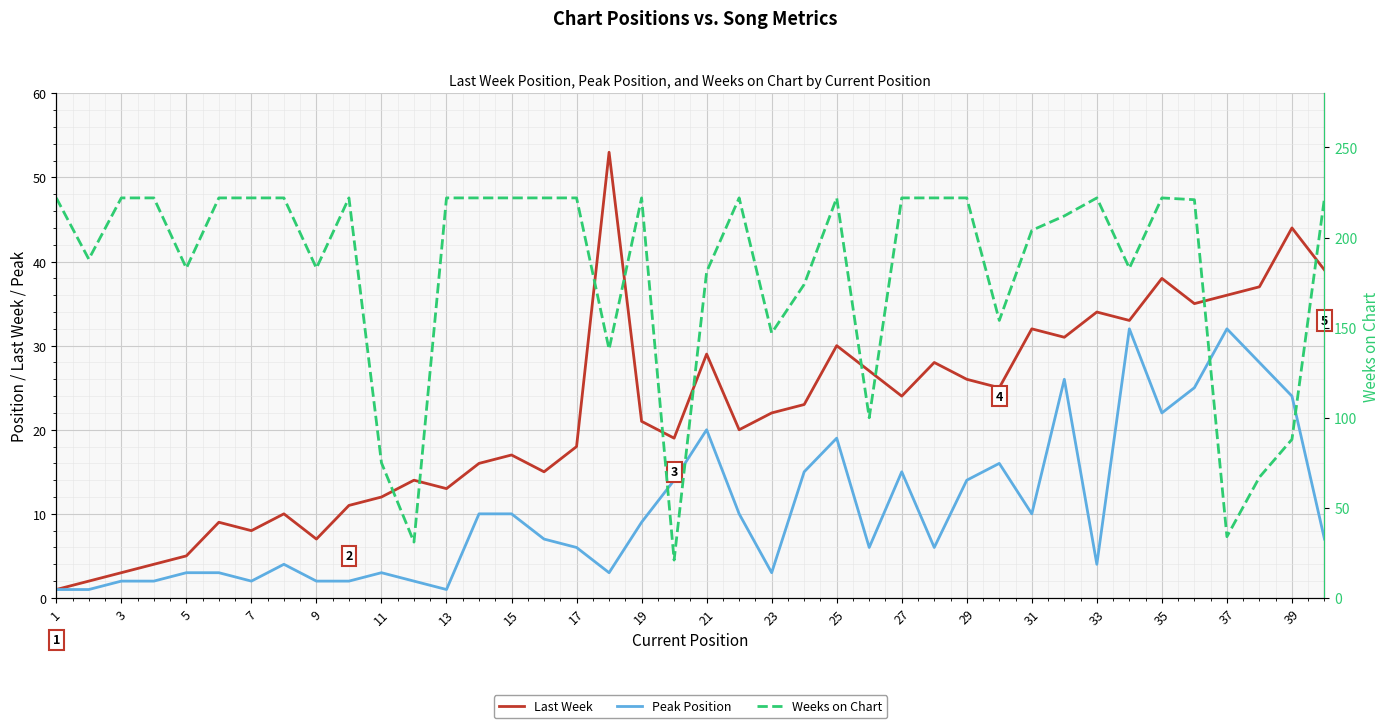

Is the value of Weeks on Chart at 27 greater than the value of Peak Position at 1?

Yes